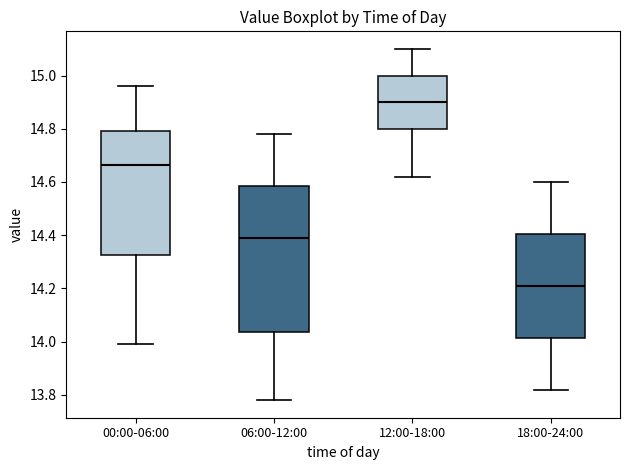

Reading left to right, read every box against the y-axis: the position of its median line, the range the box covers, and the ends of its whiskers. The values are not printed on the chart, so give them approximately, as read against the axis.

00:00-06:00: median 14.66, box 14.32 to 14.80, whiskers 14.00 to 14.96
06:00-12:00: median 14.40, box 14.04 to 14.58, whiskers 13.78 to 14.78
12:00-18:00: median 14.90, box 14.80 to 15.00, whiskers 14.62 to 15.10
18:00-24:00: median 14.22, box 14.02 to 14.40, whiskers 13.82 to 14.60